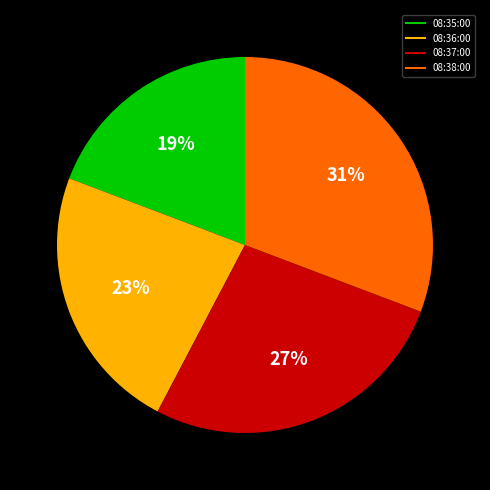

True or false: 08:38:00 accounts for 21% of the total.

False